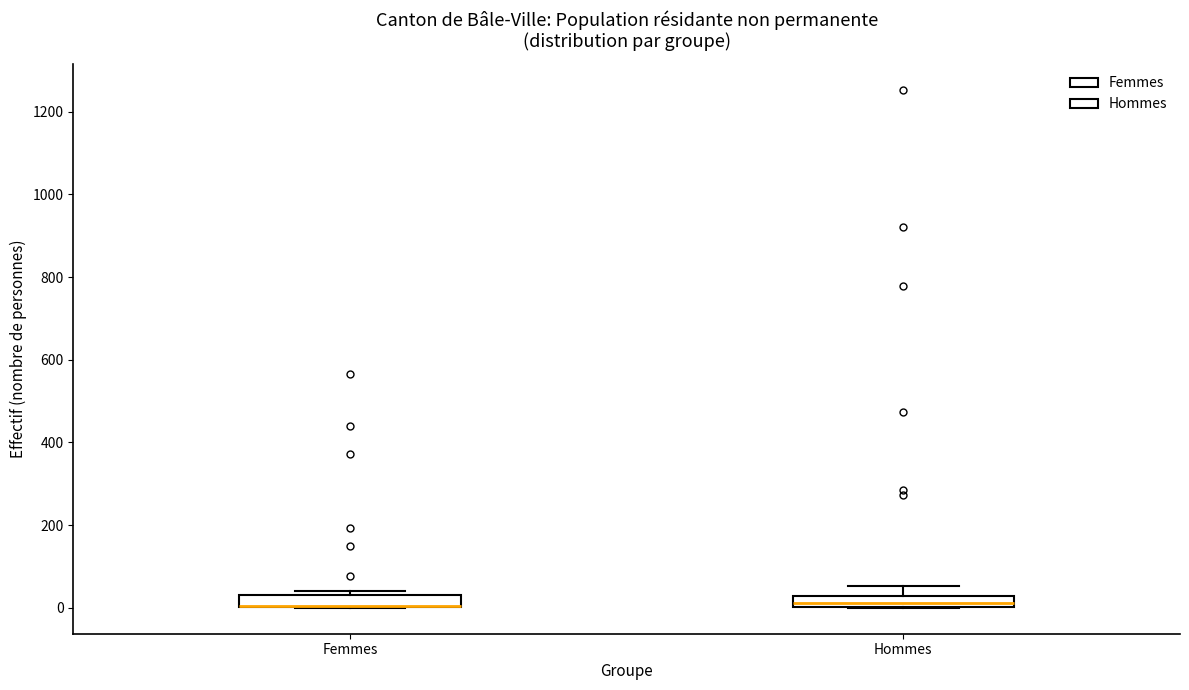

Where is the lower edge of the box for Hommes on the y-axis? The values are not printed on the chart, so give them approximately, as read against the axis.

0